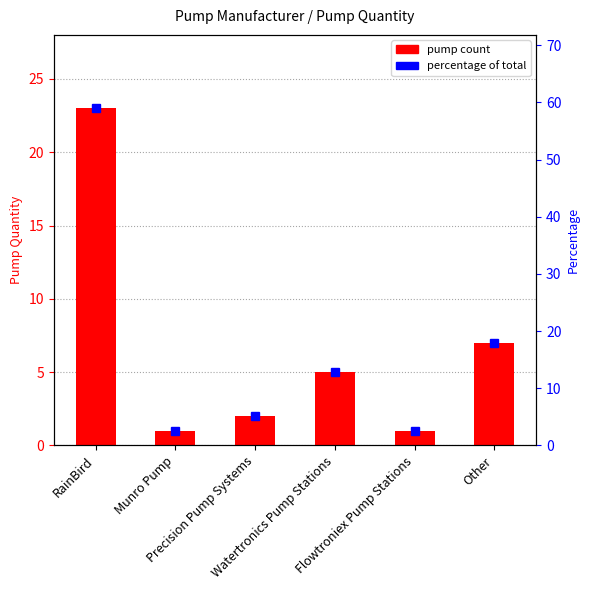

What is the smallest value displayed?

1